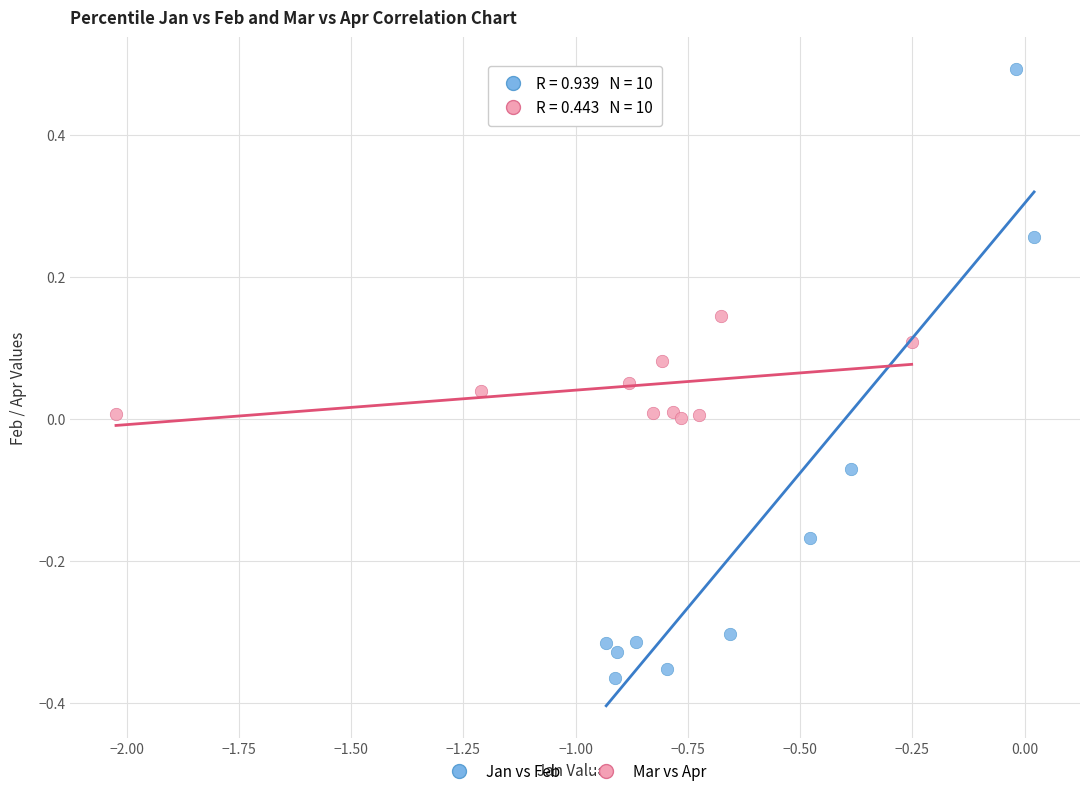

Which series has the widest spread of Y values?

Jan vs Feb